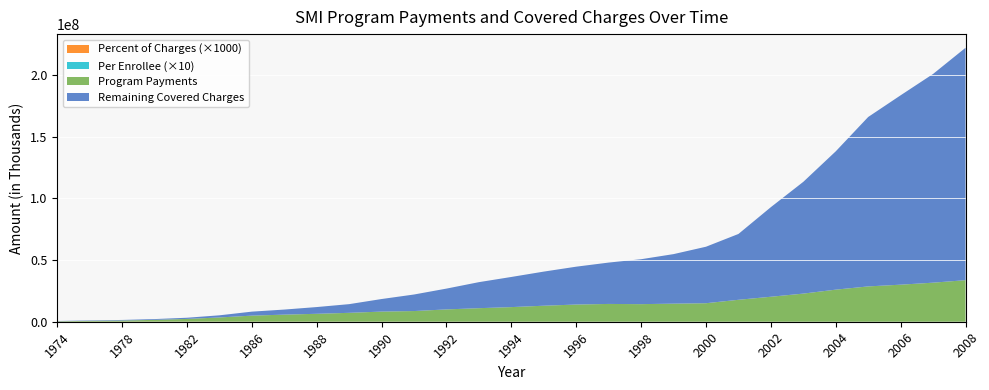

Reading right to left, extract all data points from this chart.

Covered Charges: 221868880.0	200680151.0	183400542.0	165827447.0	138009804.0	113298000.0	92787173.0	71066998.0	60728234.0	54744210.0	50607564.0	47888129.0	44564665.0	40576180.0	36232649.0	32026576.0	26799501.0	22016673.0	18346471.0	14195252.0	11833919.0	9794832.0	8115976.0	5129210.0	3164530.0	2076396.0	1384067.0	974708.0	535296.0
Program Payments: 33635766.0	31612975.0	29991921.0	28584759.0	25963191.0	22763222.0	20211036.0	17739919.0	14969335.0	14617464.0	14212983.0	14382561.0	13896048.0	12933358.0	11813522.0	10938545.0	9941391.0	8612320.0	8171088.0	7160586.0	6371704.0	5690786.0	4881605.0	3387146.0	2203260.0	1441986.0	923658.0	630323.0	323383.0
Per Enrollee: 1053.5	977.6	911.4	842.8	770.0	683.2	620.7	562.9	491.2	485.9	469.0	463.6	437.3	401.6	365.7	316.0	293.0	259.0	250.0	223.0	202.0	183.0	159.6	115.2	77.5	51.8	35.4	25.6	14.0
Percent of Charges: 15.2	15.8	16.4	17.2	18.8	20.1	21.8	25.0	24.6	26.7	28.1	30.0	31.2	31.9	32.6	34.2	37.1	39.1	44.5	50.4	53.8	58.1	60.1	66.0	69.6	69.4	66.7	64.7	60.4